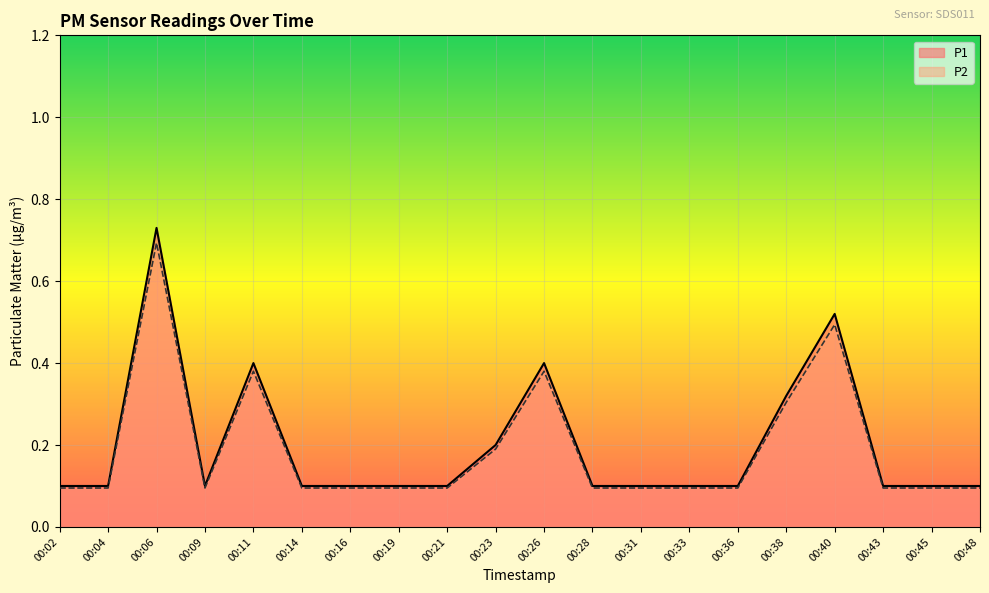

The P1 series shows 0.1 at 00:02. True or false?

True